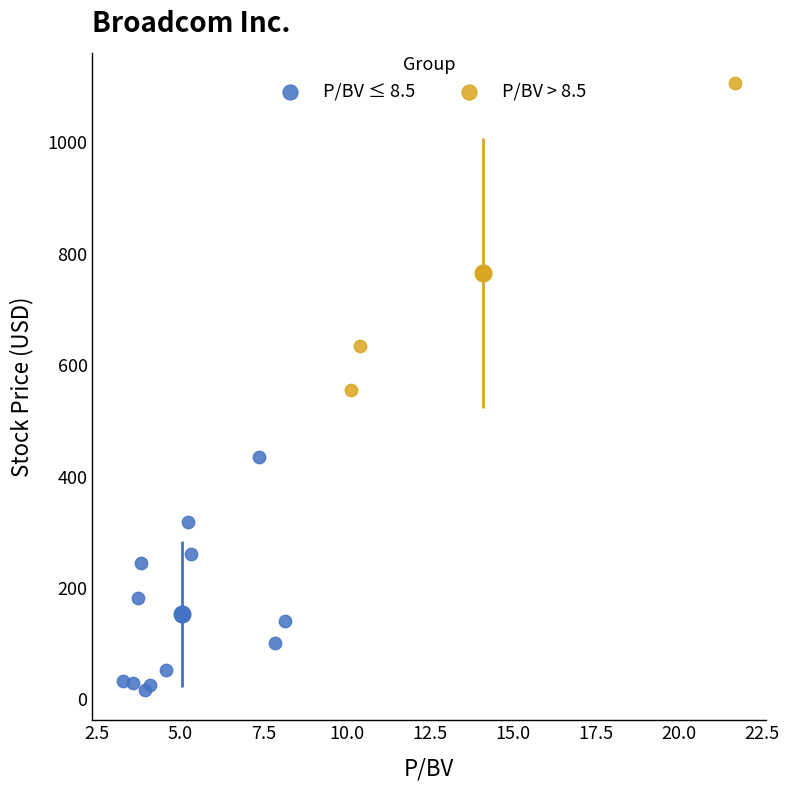

Which series reaches the maximum Y coordinate?

P/BV > 8.5